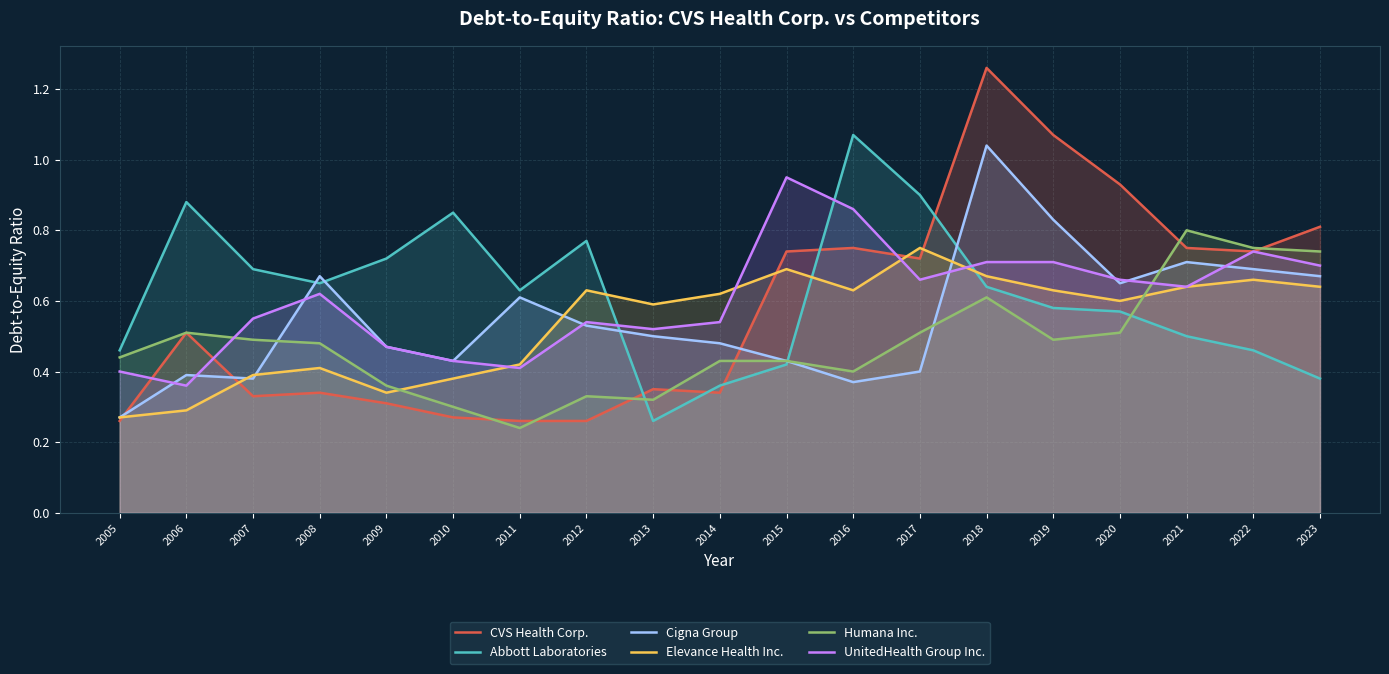

What are all the series names shown in the legend?

CVS Health Corp., Abbott Laboratories, Cigna Group, Elevance Health Inc., Humana Inc., UnitedHealth Group Inc.